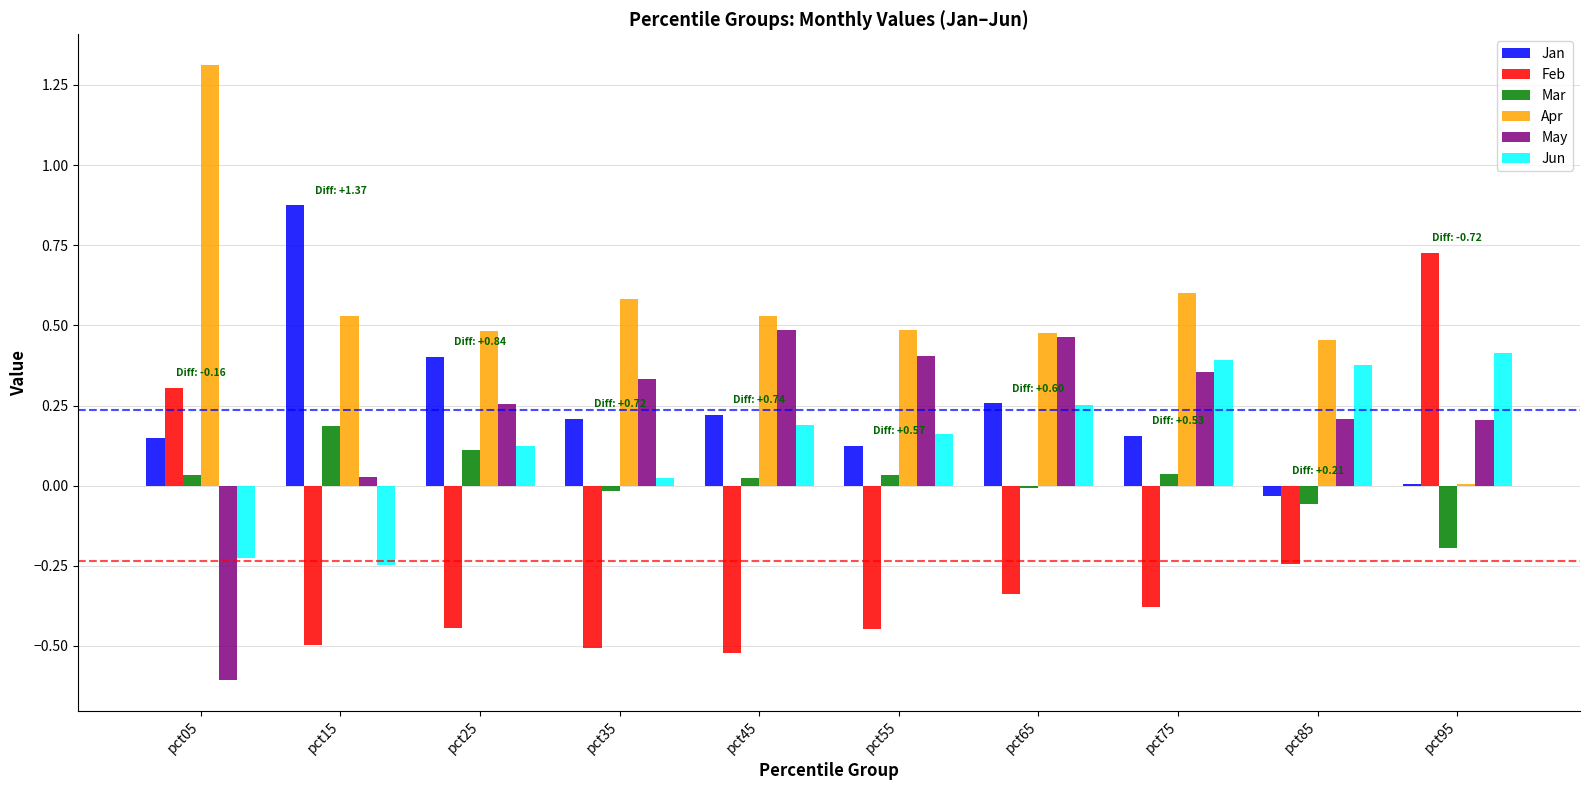

How many values in Jun are above zero?

8